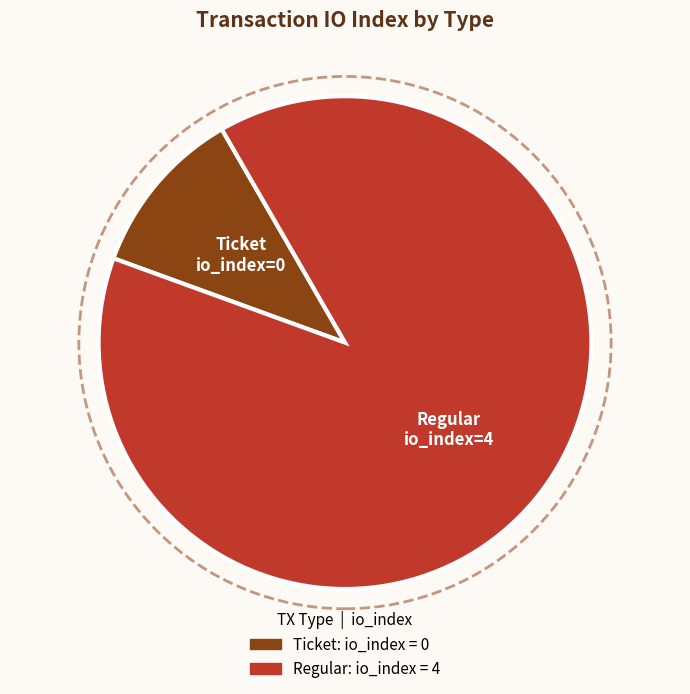

Does any single category account for the majority?

Yes